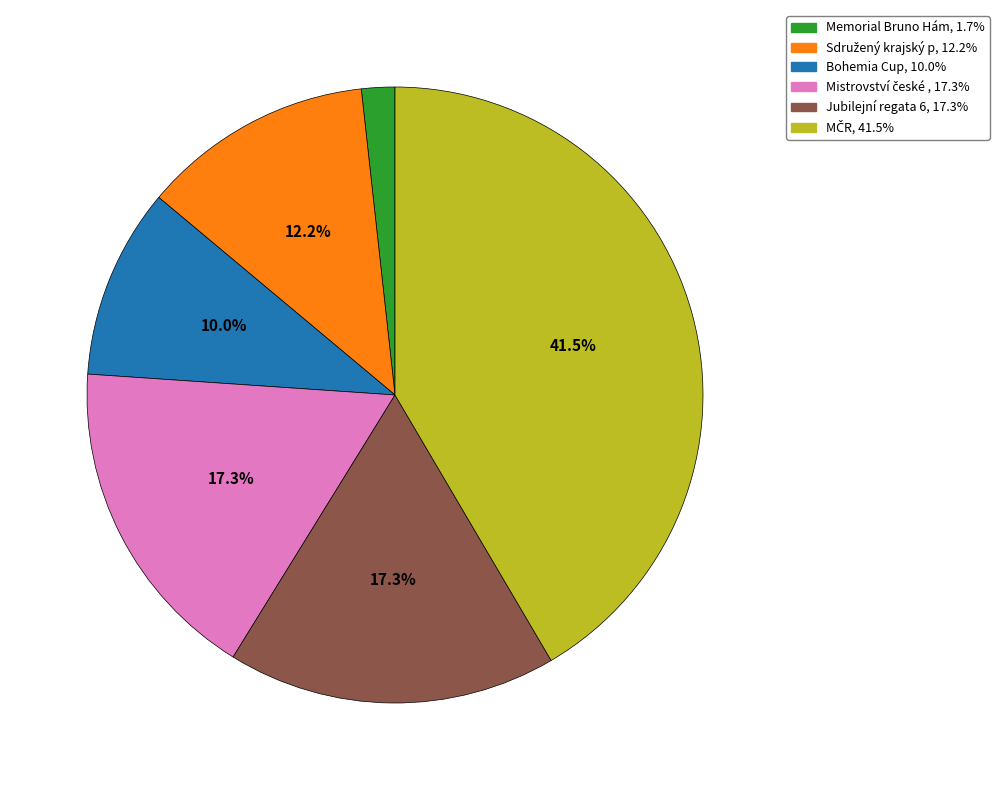

Does any single category account for the majority?

No